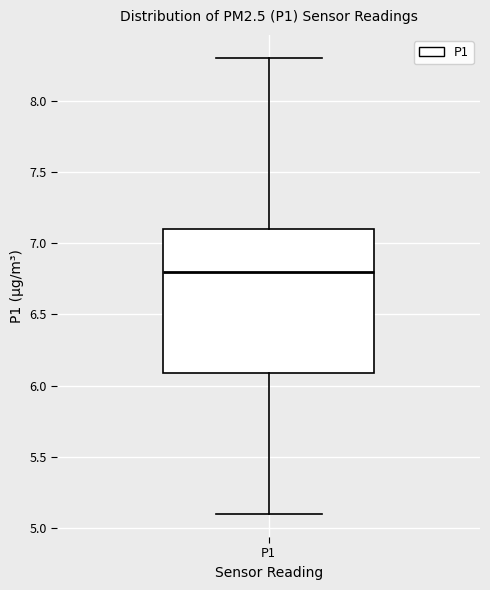

Read this box plot against the y-axis: the position of the median line, the range covered by the box, and the ends of both whiskers. The values are not printed on the chart, so give them approximately, as read against the axis.

median 6.8, box 6.1 to 7.1, whiskers 5.1 to 8.3